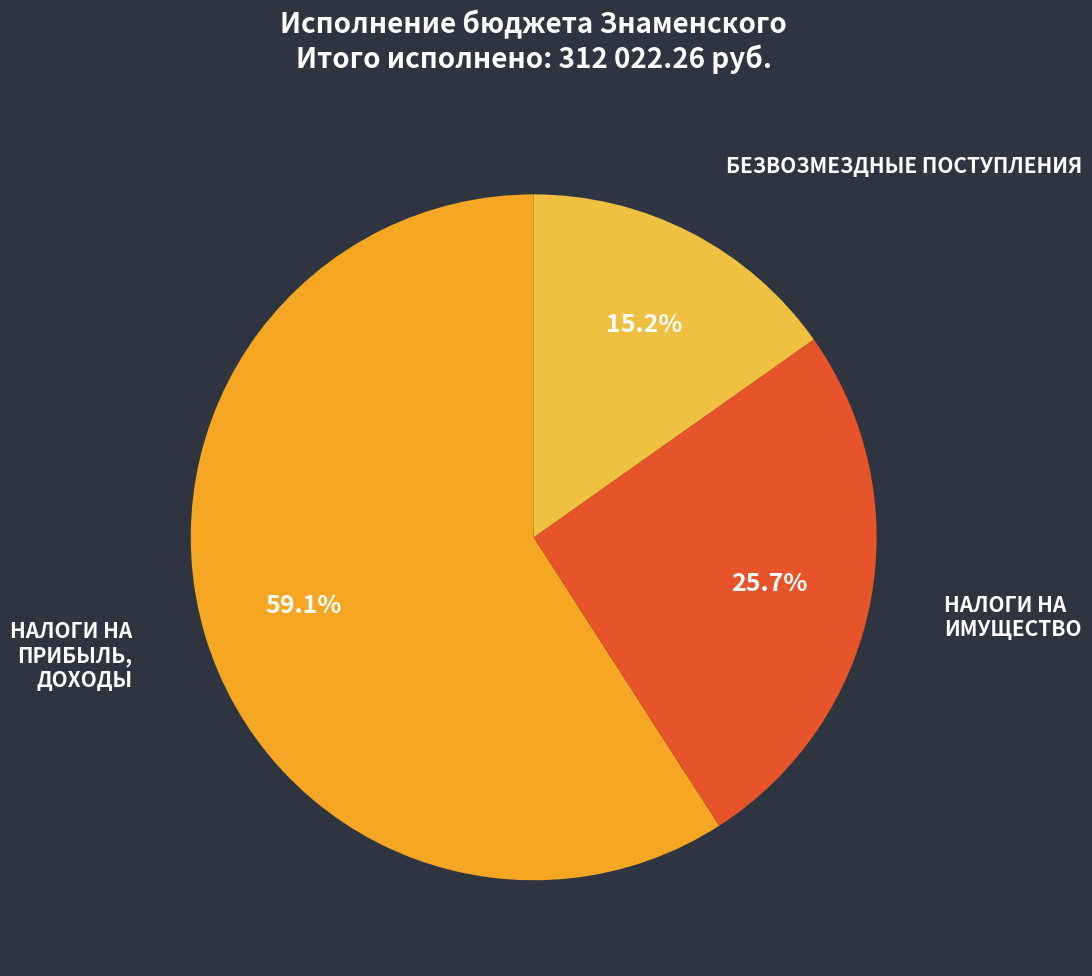

What portion of the pie excludes НАЛОГИ НА ПРИБЫЛЬ, ДОХОДЫ?

40.9%